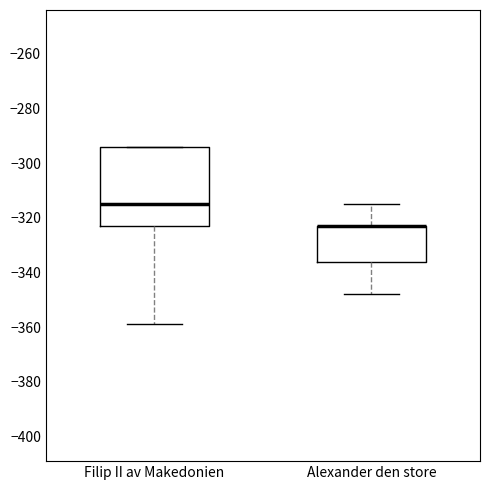

Reading left to right, transcribe this box plot: for each box, give where its median line is, the range the box spans, and where its two whiskers end, as read against the y-axis. The values are not printed on the chart, so give them approximately, as read against the axis.

Filip II av Makedonien: median -314, box -322 to -294, whiskers -358 to -294
Alexander den store: median -322 (drawn on the box's upper edge), box -336 to -322, whiskers -348 to -314